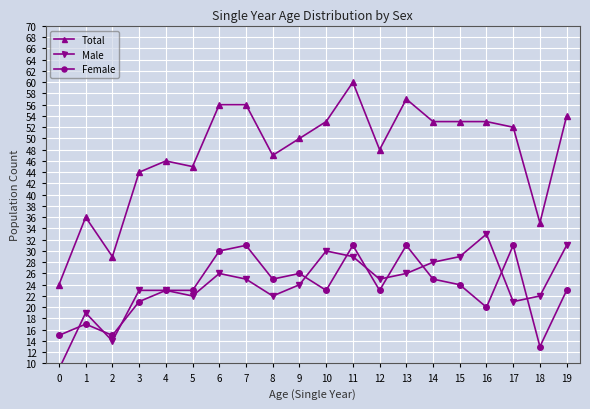

Reading left to right, what are all the values shown in this chart?

Total: 0=24	1=36	2=29	3=44	4=46	5=45	6=56	7=56	8=47	9=50	10=53	11=60	12=48	13=57	14=53	15=53	16=53	17=52	18=35	19=54
Male: 0=9	1=19	2=14	3=23	4=23	5=22	6=26	7=25	8=22	9=24	10=30	11=29	12=25	13=26	14=28	15=29	16=33	17=21	18=22	19=31
Female: 0=15	1=17	2=15	3=21	4=23	5=23	6=30	7=31	8=25	9=26	10=23	11=31	12=23	13=31	14=25	15=24	16=20	17=31	18=13	19=23